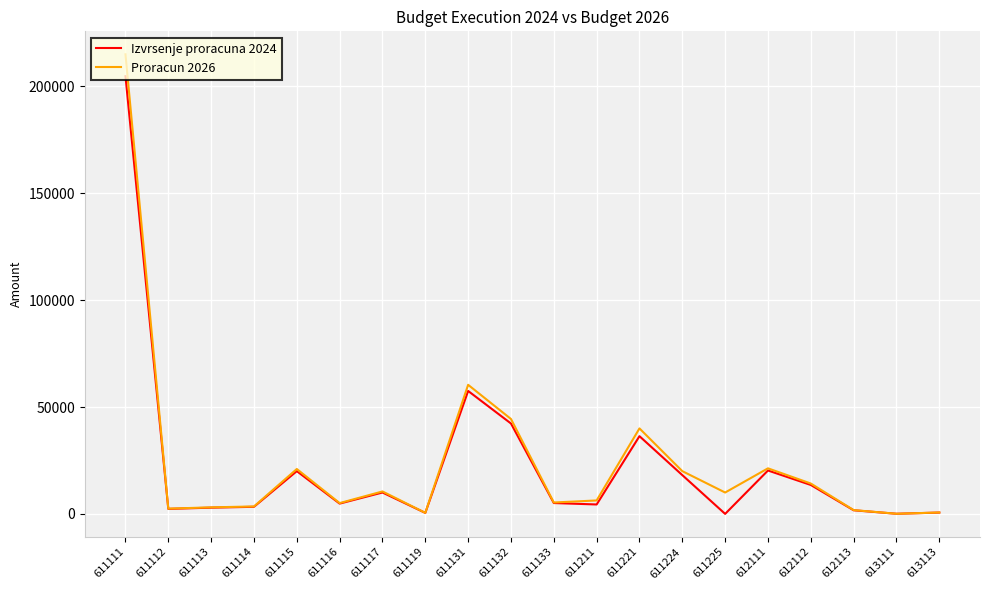

Which category has the highest value in the Proracun 2026 series?

611111